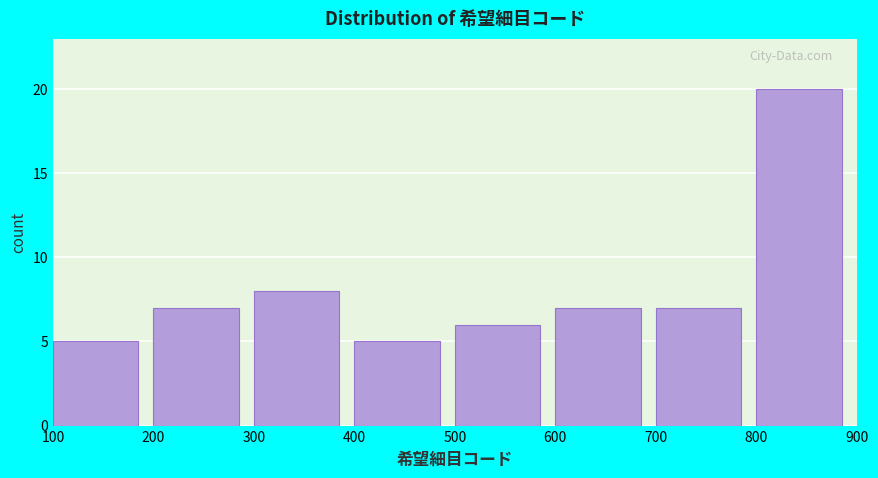

Reading left to right, list every bar in this chart as the range it spans on the x-axis followed by its height. The values are not printed on the chart, so give them approximately, as read against the axis.

100 to 200: 5
200 to 300: 7
300 to 400: 8
400 to 500: 5
500 to 600: 6
600 to 700: 7
700 to 800: 7
800 to 900: 20